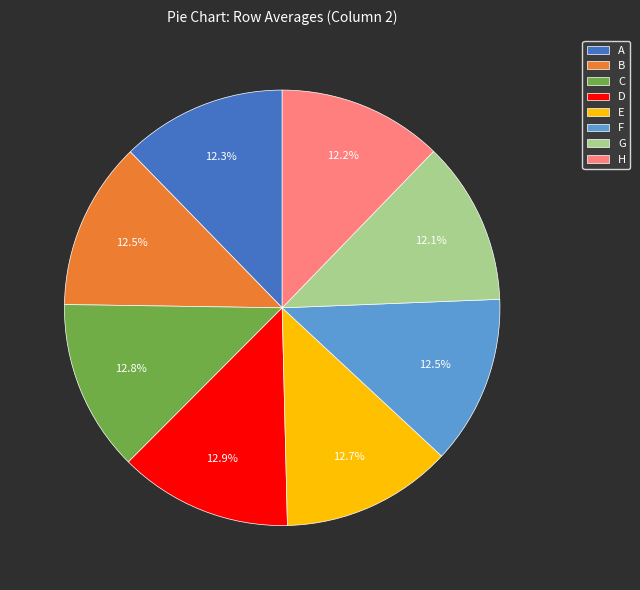

What percentage is the E slice, to the nearest percent?

13%